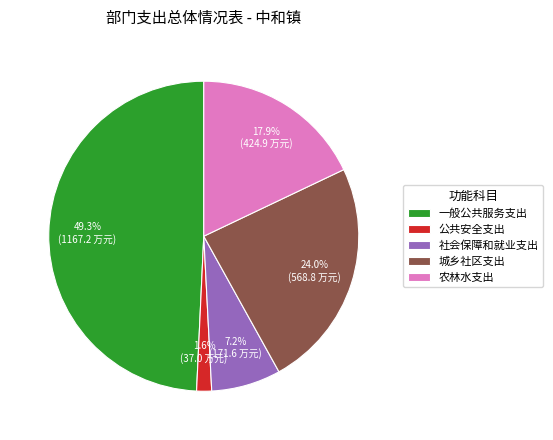

What percentage do 农林水支出 and 一般公共服务支出 together represent?

67.2%